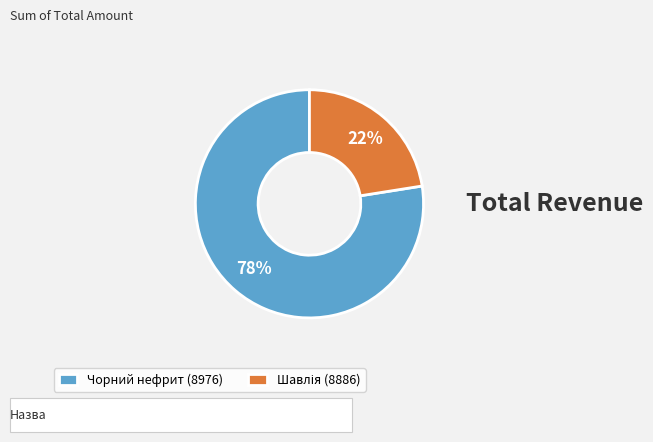

Which slice is the largest?

Чорний нефрит (8976)